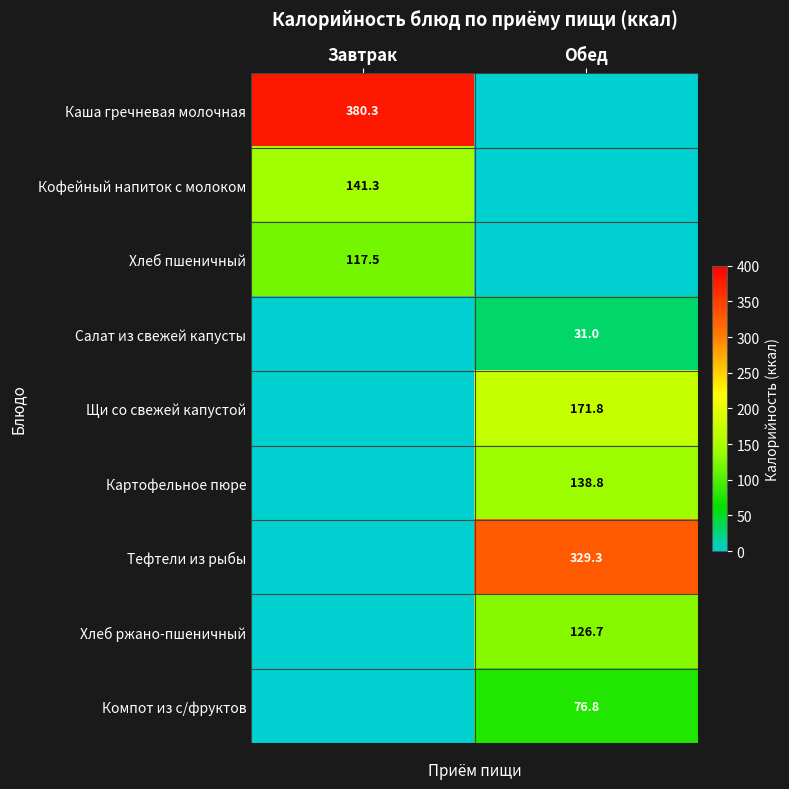

What is the total value across all series at Завтрак?

639.0